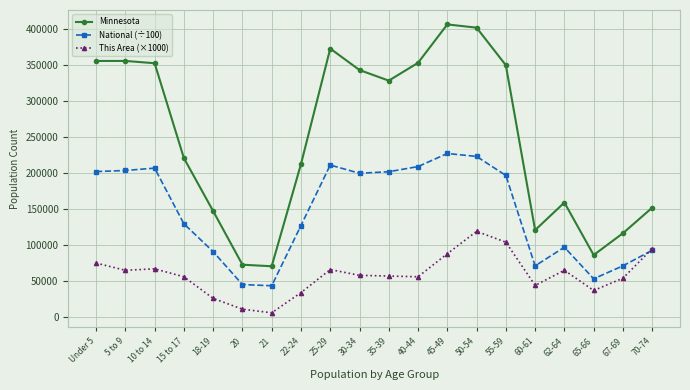

True or false: Minnesota has more than 0 points higher than both neighbors.

True